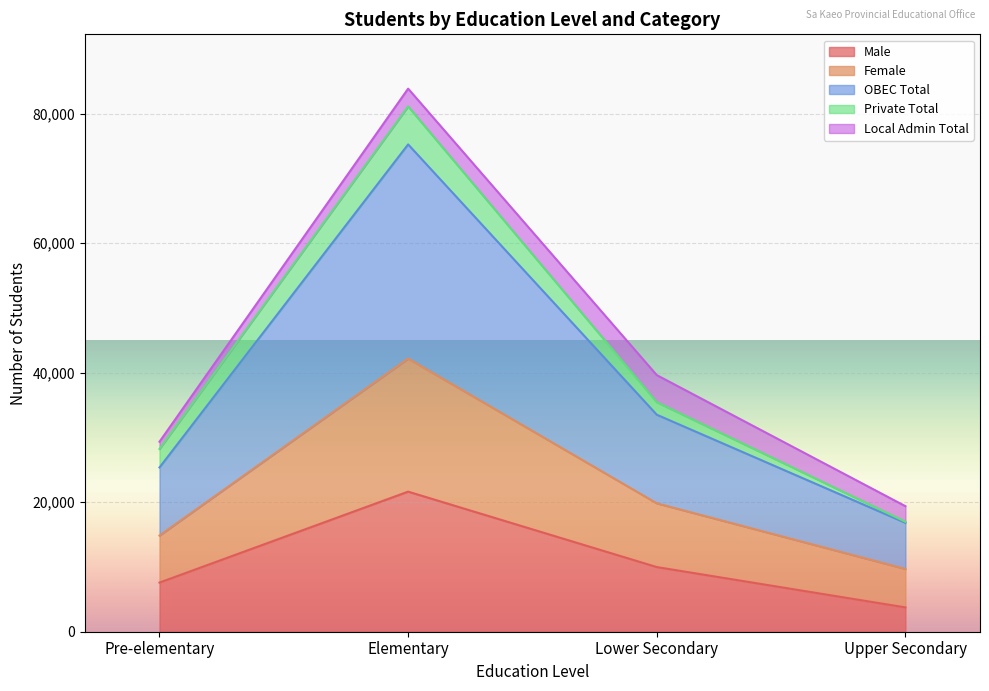

At which category is the sum across all series the highest?

Elementary